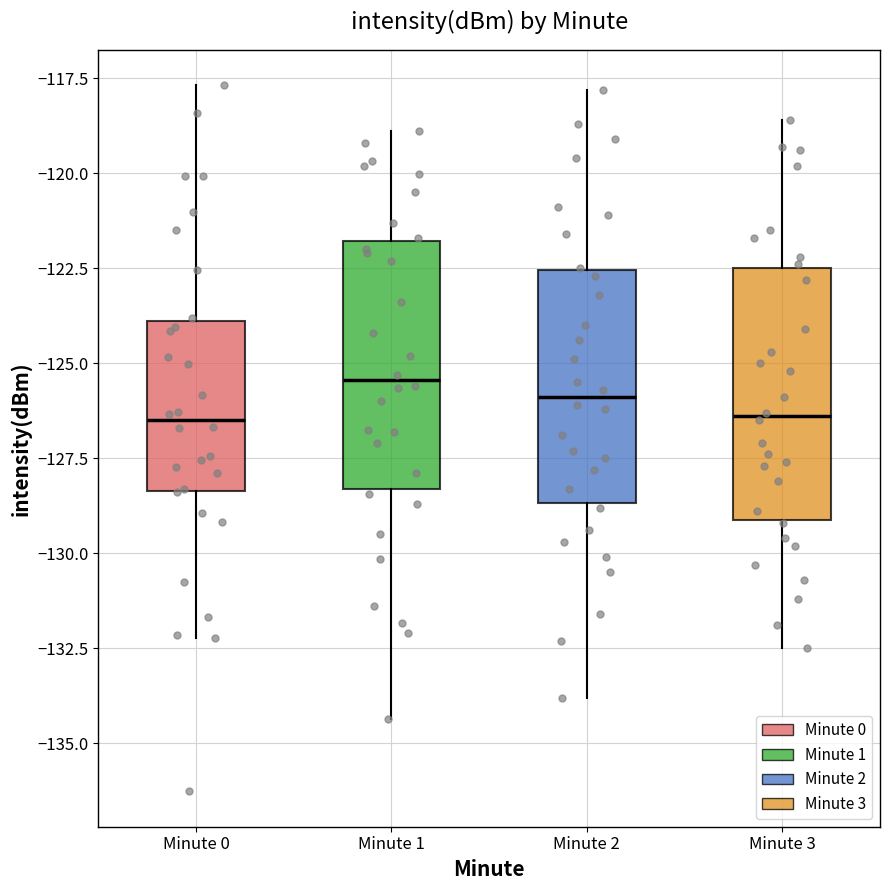

Where is the lower edge of the box for Minute 2 on the y-axis? The values are not printed on the chart, so give them approximately, as read against the axis.

-128.5